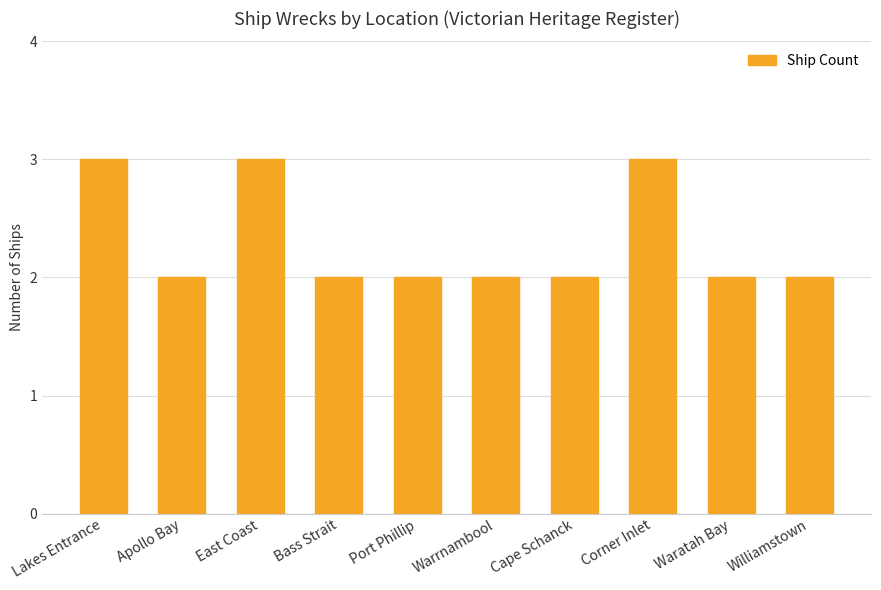

What is the sum of the values at Cape Schanck and Lakes Entrance?

5